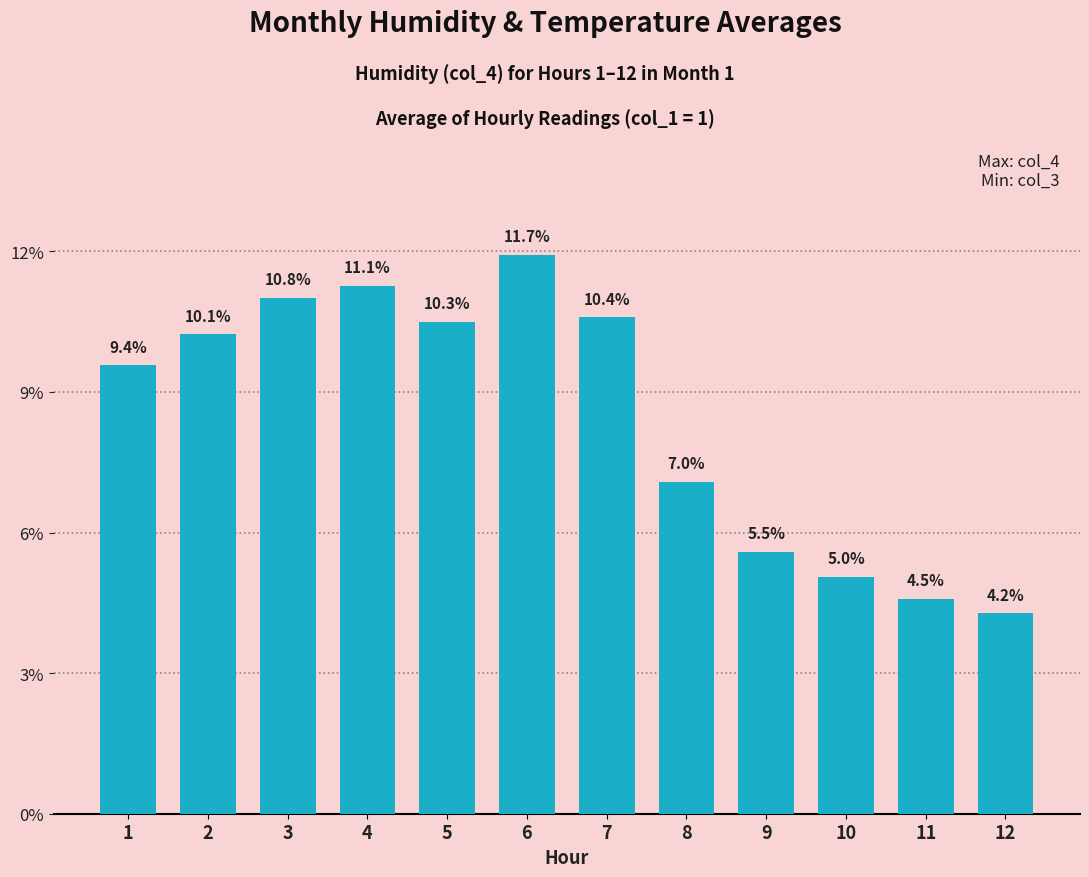

At which category does the chart reach its minimum across all series?

12